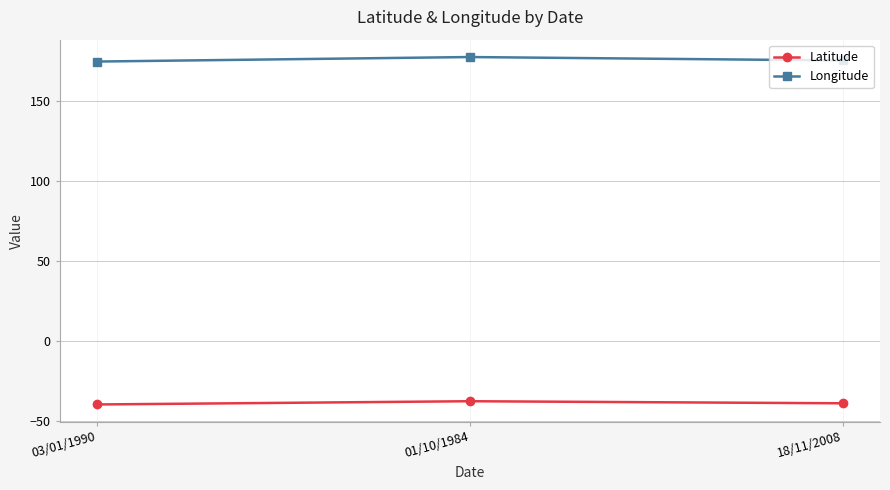

Which series has the widest spread of values?

Longitude